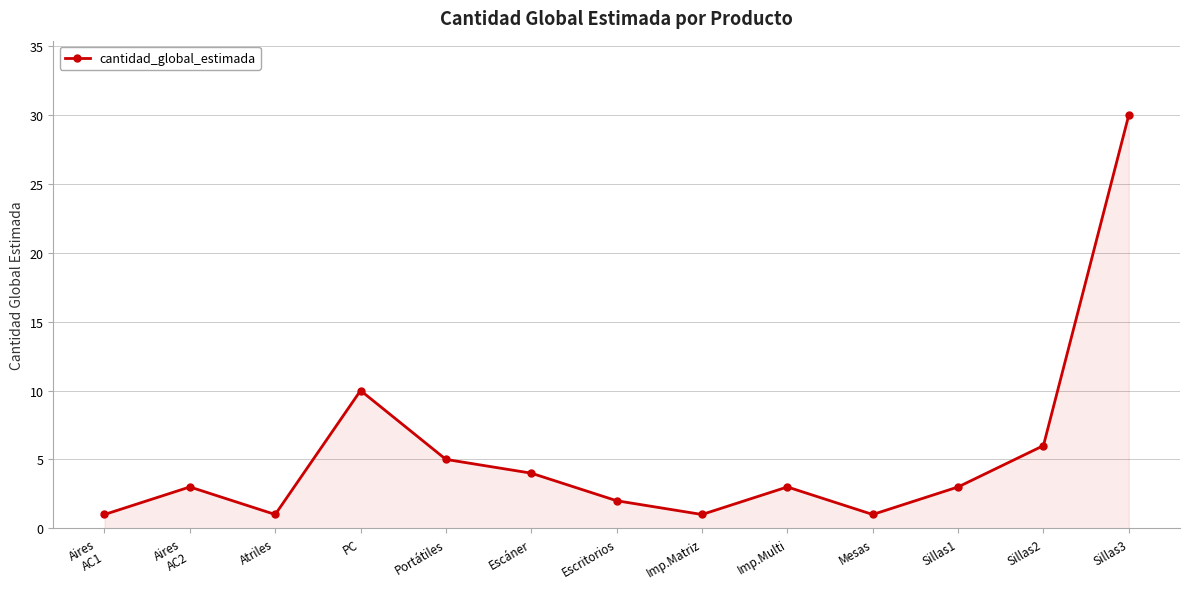

What is the ratio of the value at Sillas3 to the value at Aires
AC1?

30.0